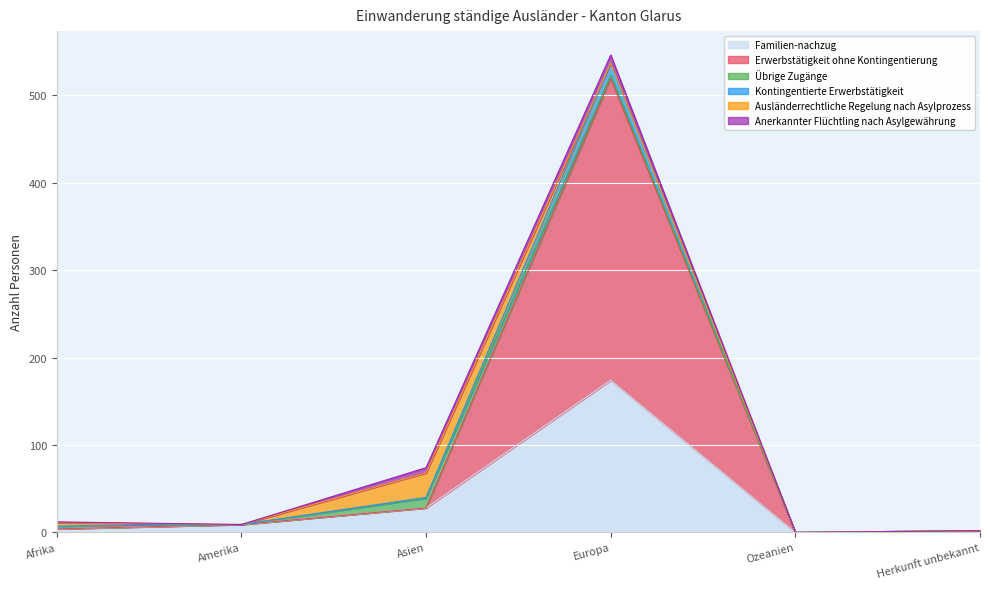

True or false: Erwerbstätigkeit ohne Kontingentierung and Kontingentierte Erwerbstätigkeit cross at least once.

False